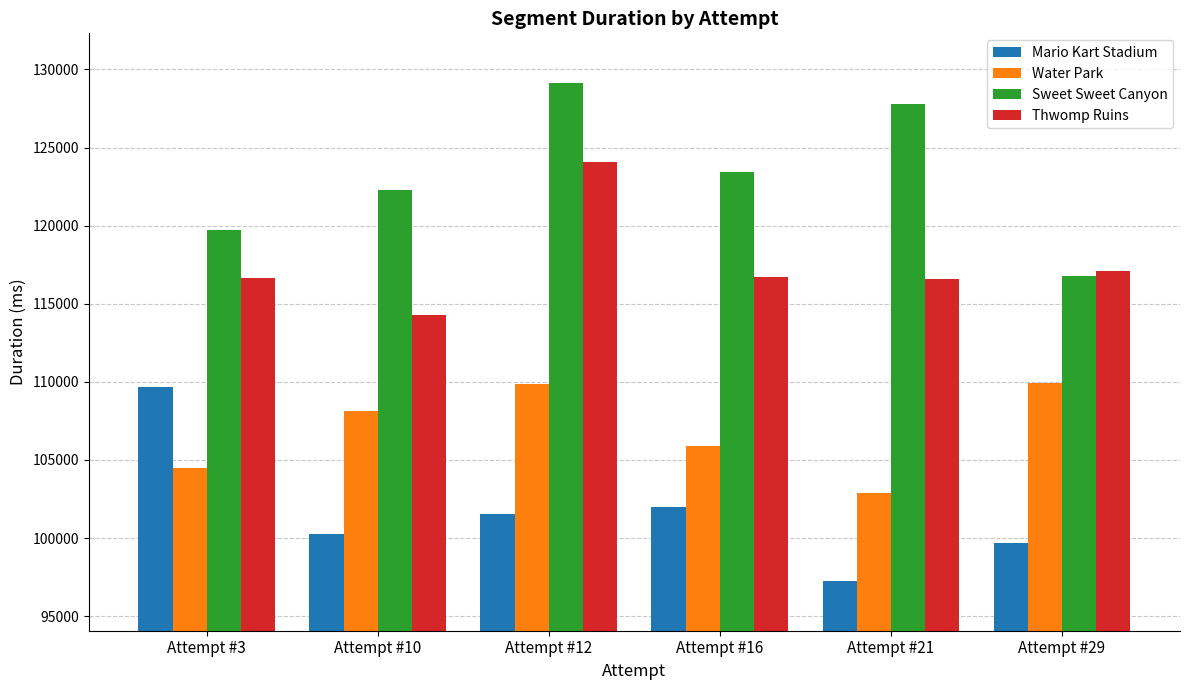

What value does the Sweet Sweet Canyon series have at Attempt #12, to the nearest 50?

129100